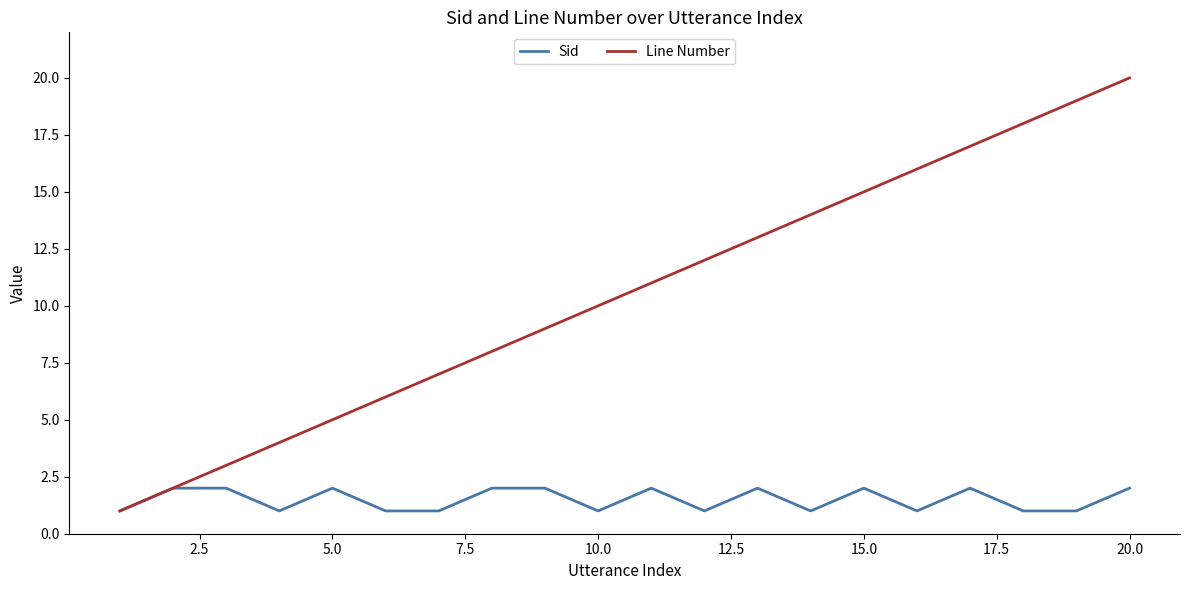

What is the maximum value shown in the chart?

20